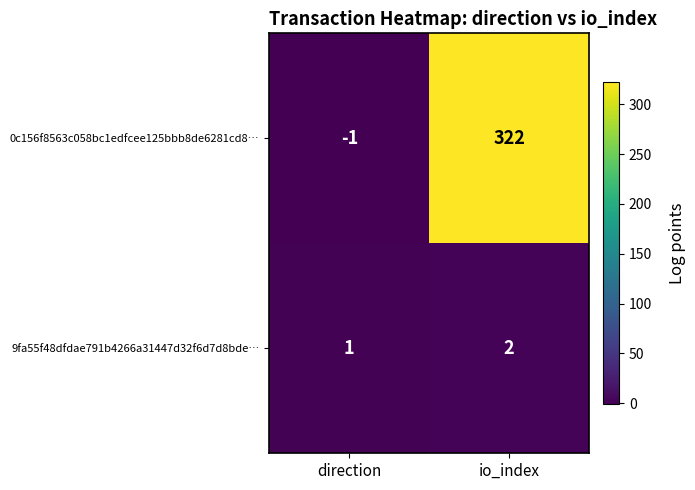

How many data points does each series have?

2